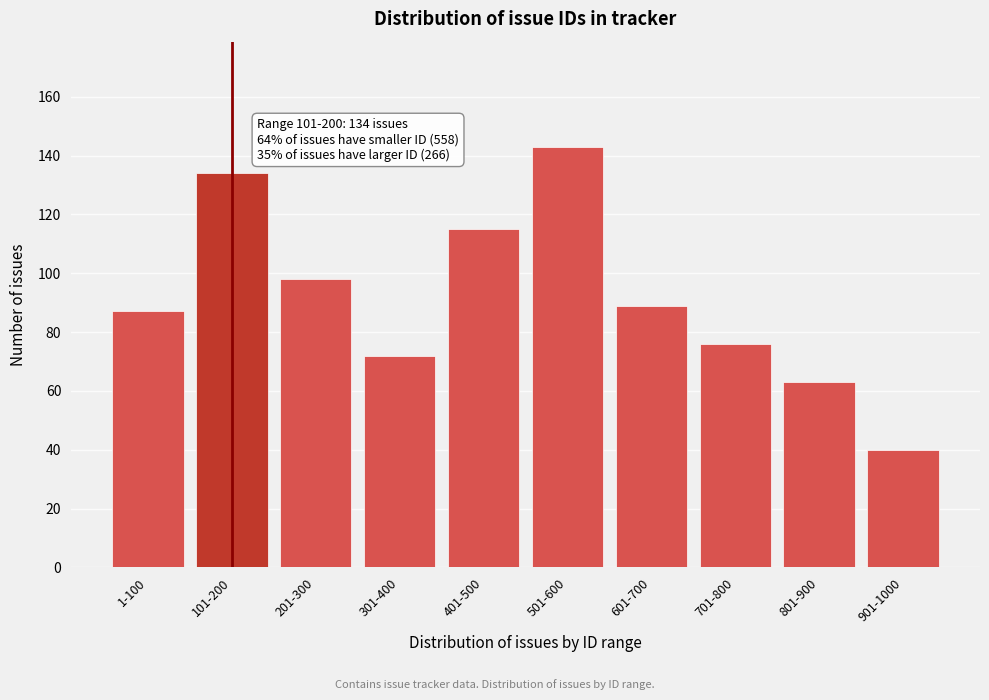

Reading right to left, what are all the values shown in this chart?

40	63	76	89	143	115	72	98	134	87